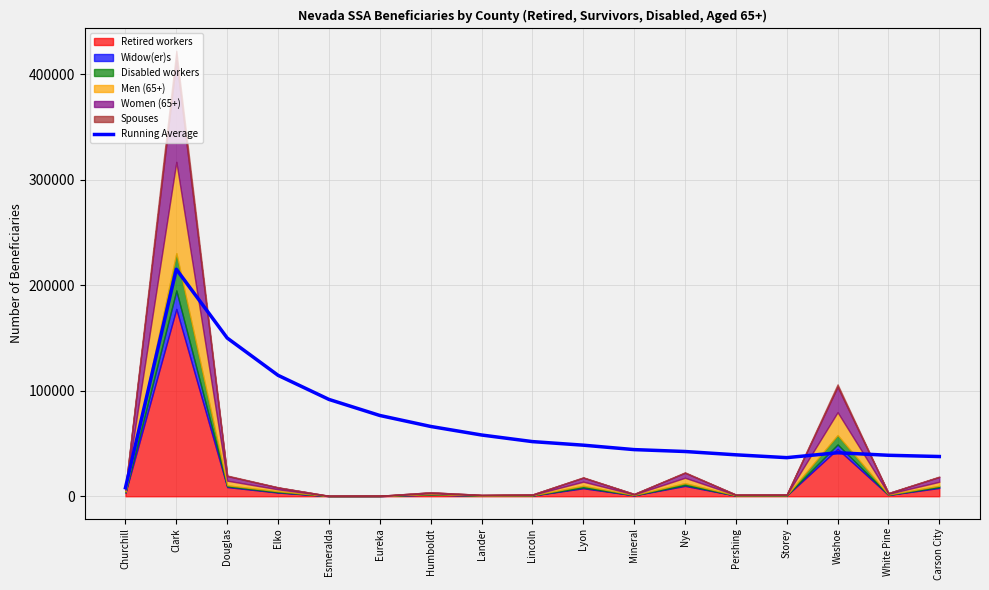

Between Clark and Eureka, which is larger?

Clark